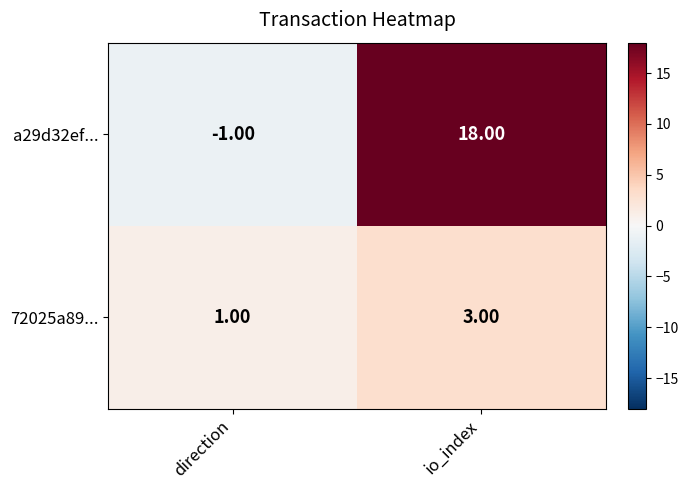

At how many categories does at least one series exceed 6?

1